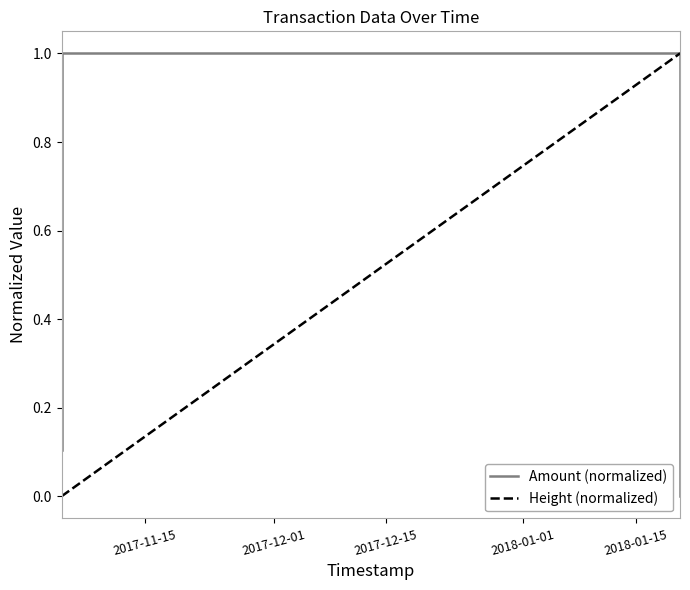

What is the difference between the second highest and minimum values in the Height (normalized) series?

1.0